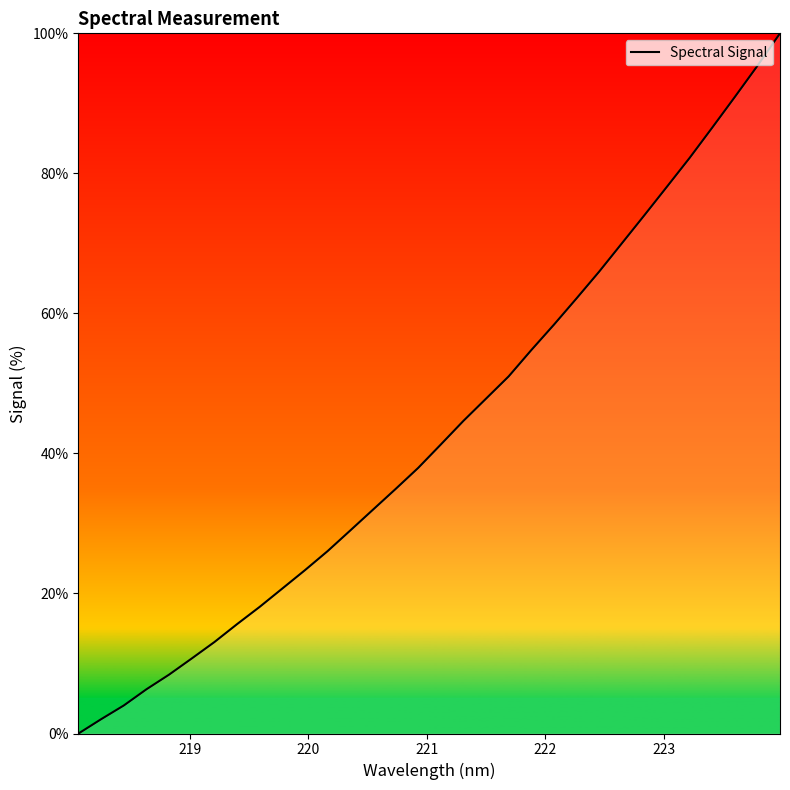

What is the greatest value displayed?

100.0